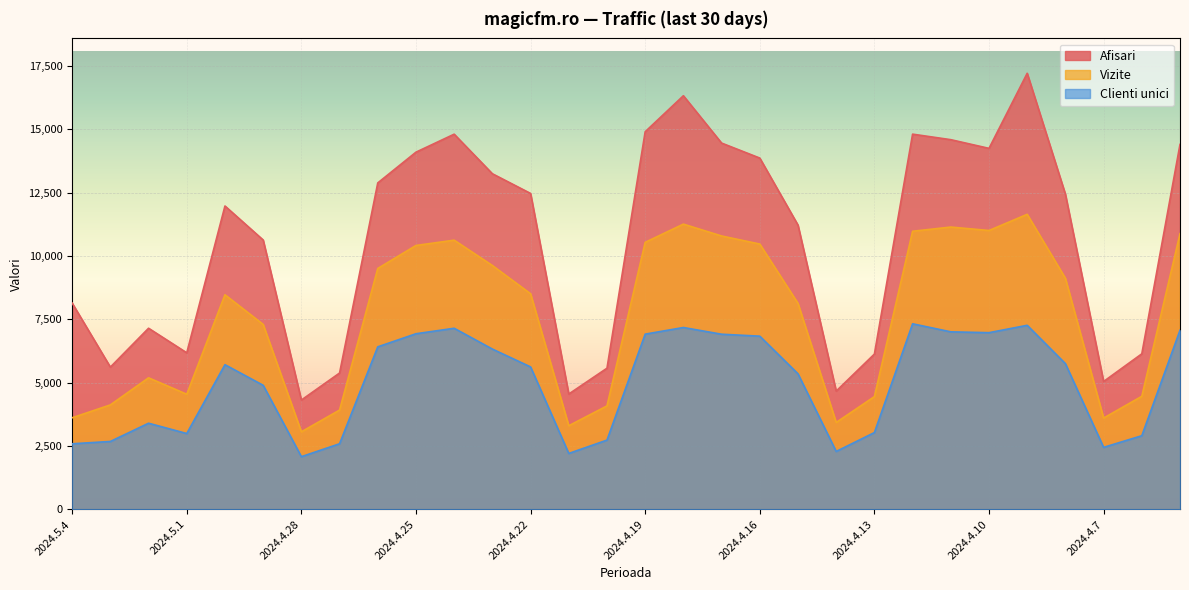

True or false: Vizite and Afisari intersect in this chart.

False